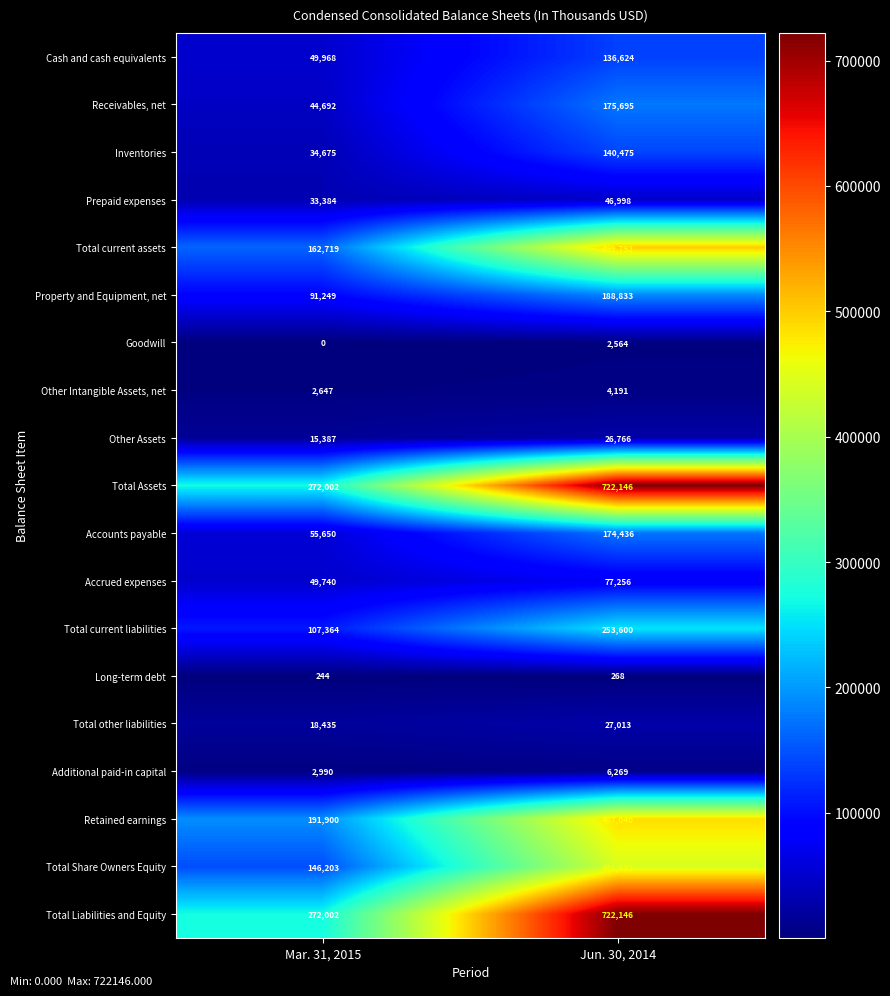

List the labels in order of Additional paid-in capital value, smallest first.

Mar. 31, 2015, Jun. 30, 2014